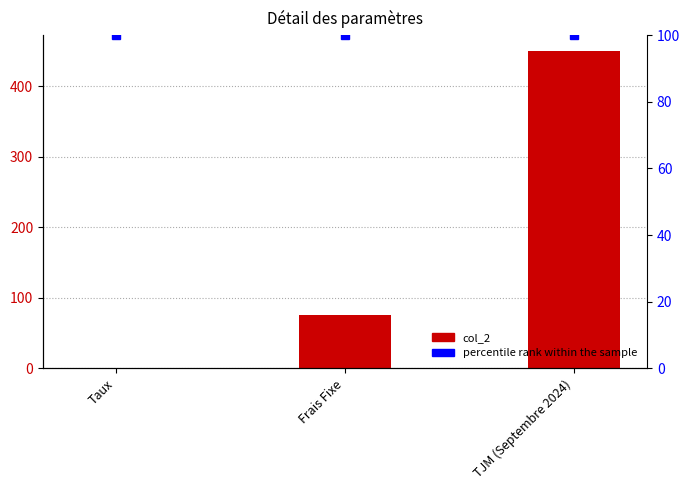

Where does the data first go above 75?

TJM (Septembre 2024)